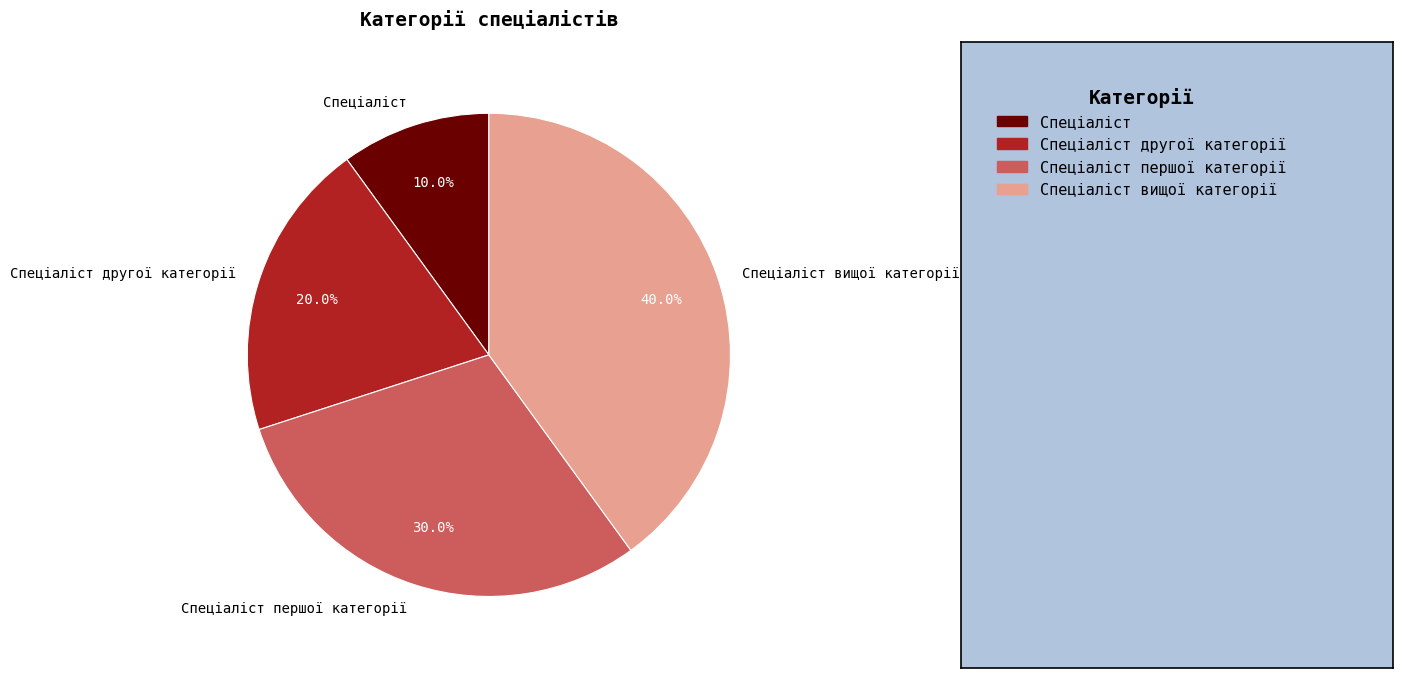

Between Спеціаліст першої категорії and Спеціаліст, which is larger?

Спеціаліст першої категорії